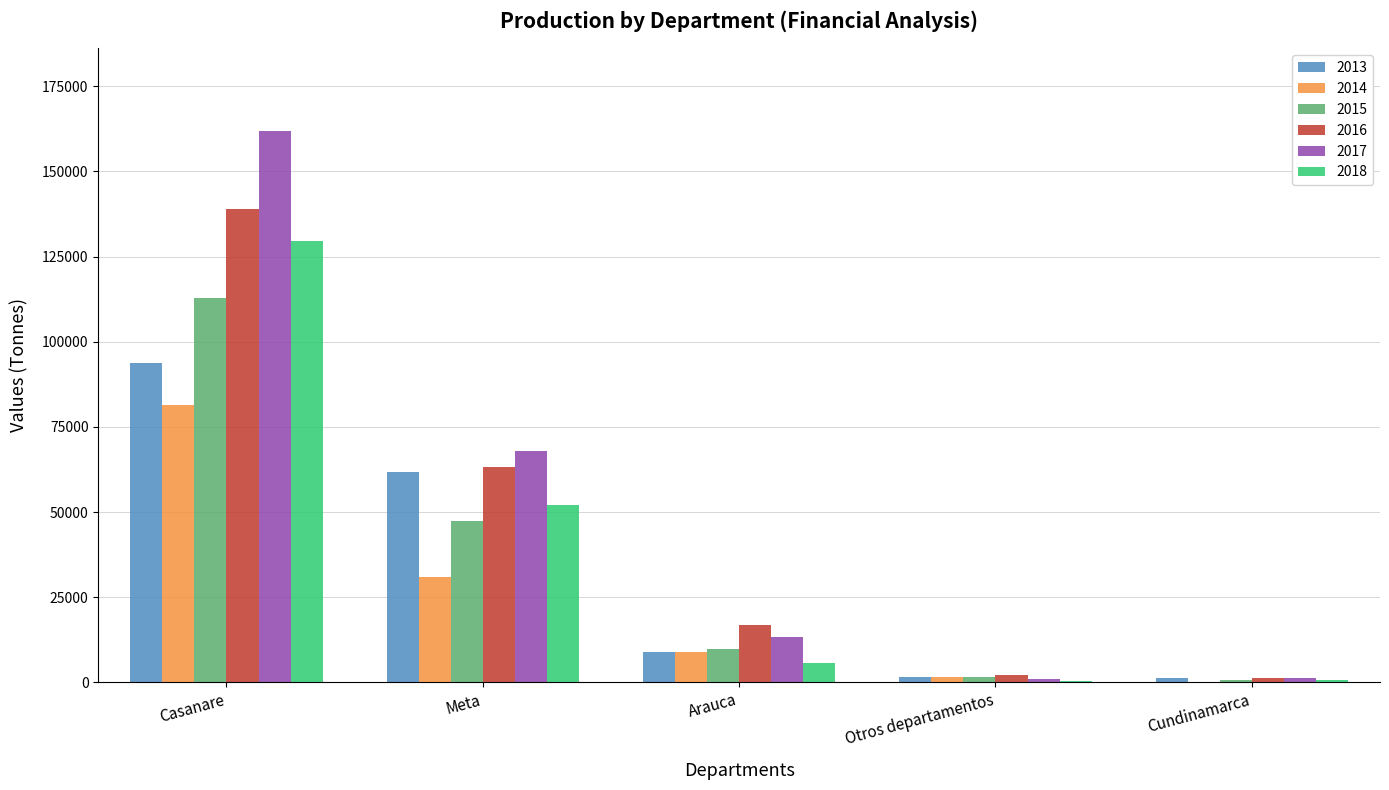

What is the total value across all series at Casanare?

718602.6